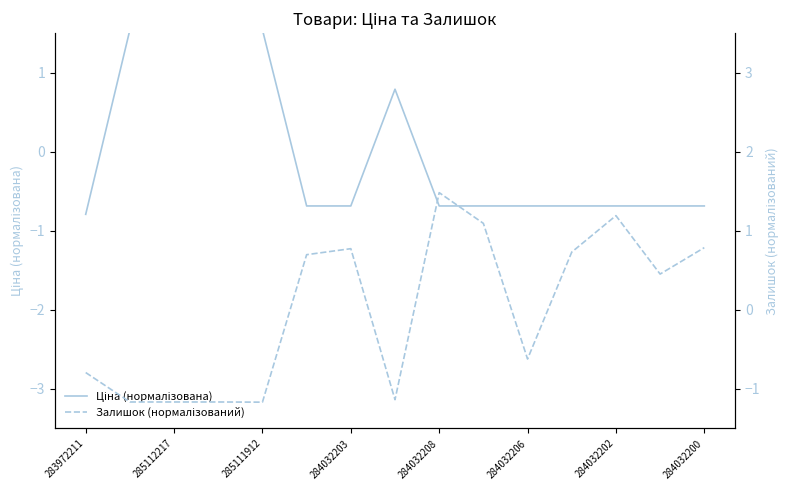

Between 284032200 and 284032208, which is larger?

284032208